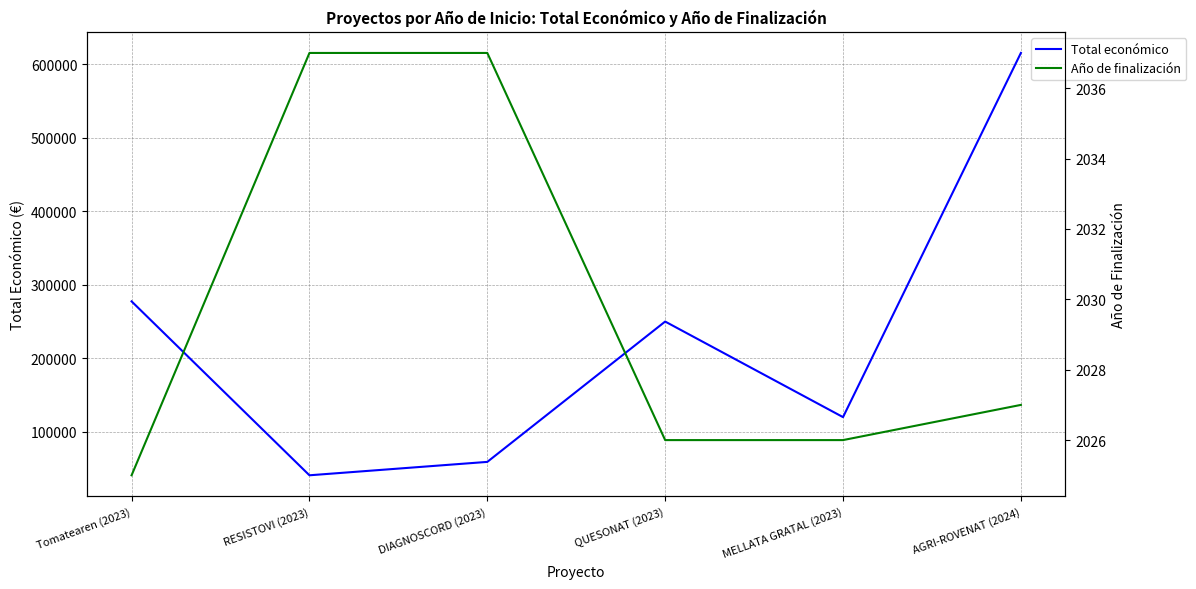

What is the label of the 6th point from the right?

Tomatearen (2023)